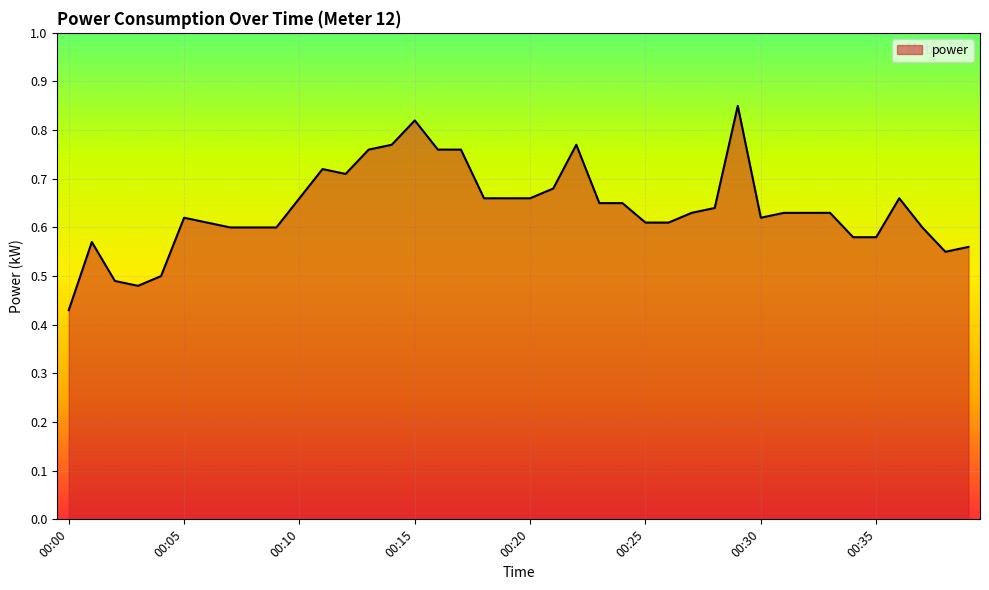

Does the chart have visible grid lines?

Yes